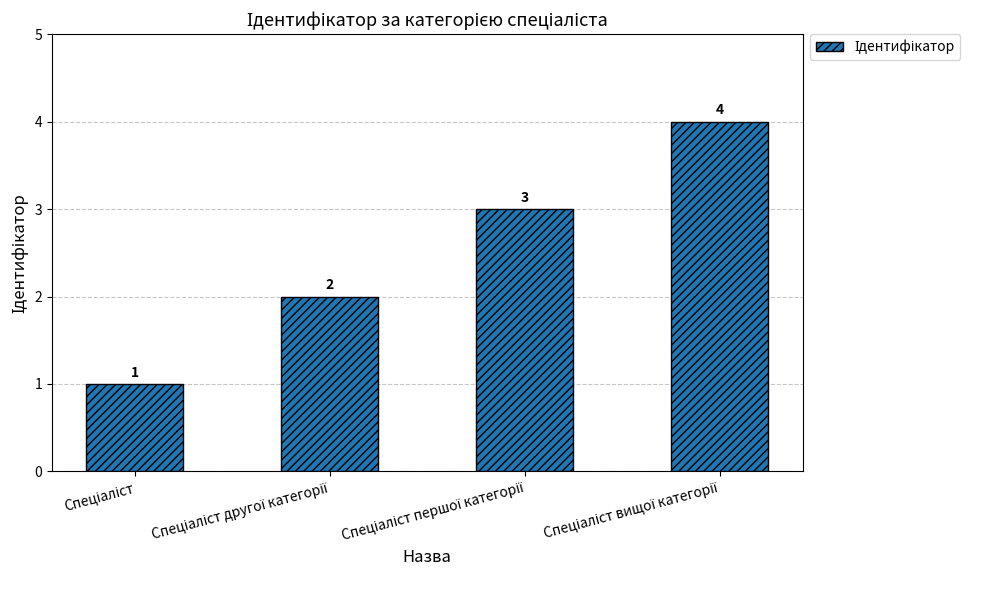

Are the bars grouped side by side (vs. stacked)?

No